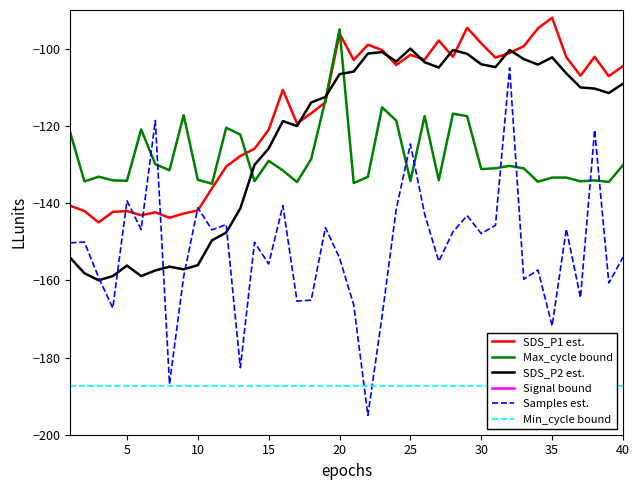

Is it true that Max_cycle bound equals -131.2 at 30?

True